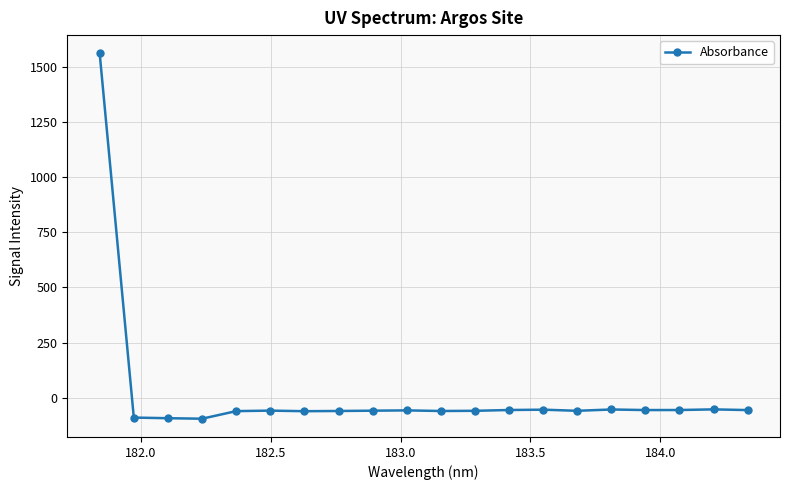

What is the average value?

18.0